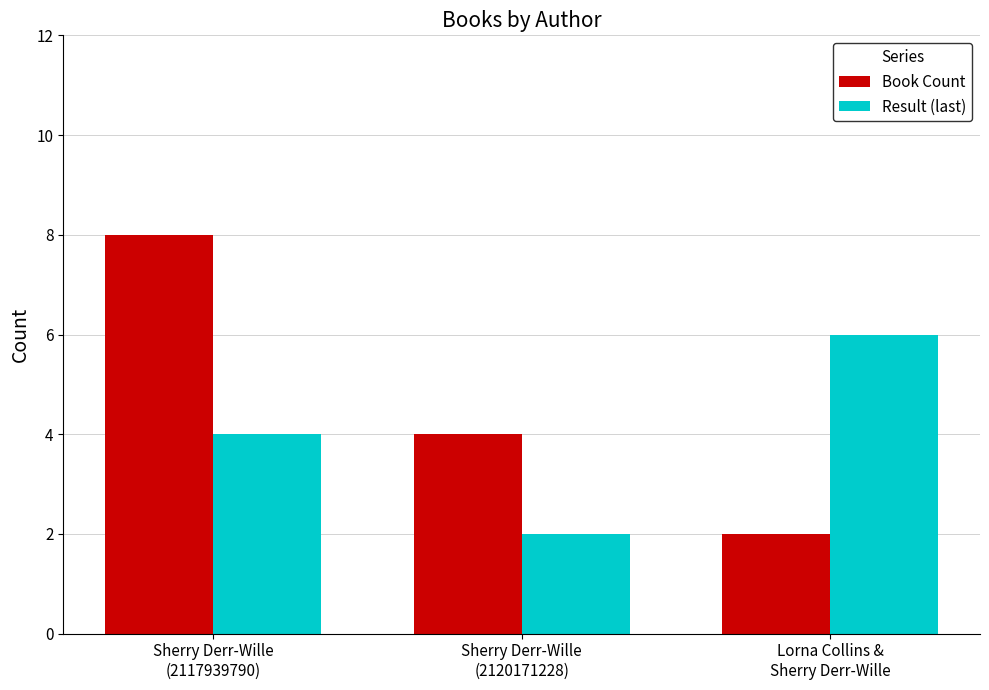

Which series has the largest range (max minus min)?

Book Count